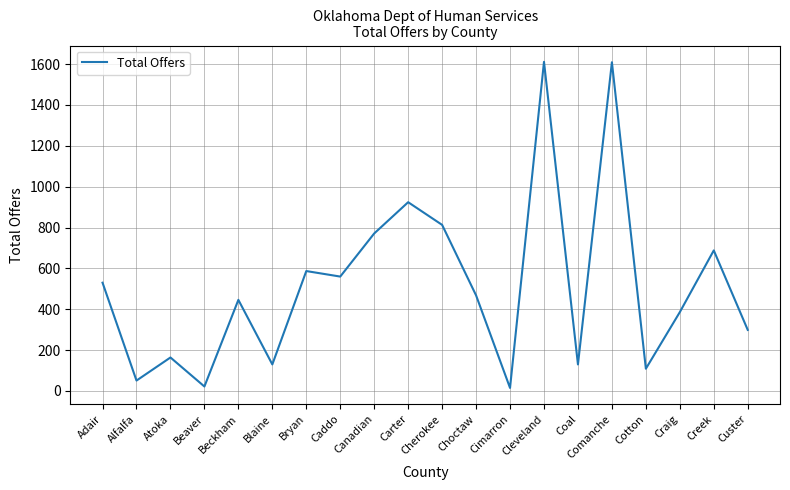

Is it true that the value at Atoka is 164?

True